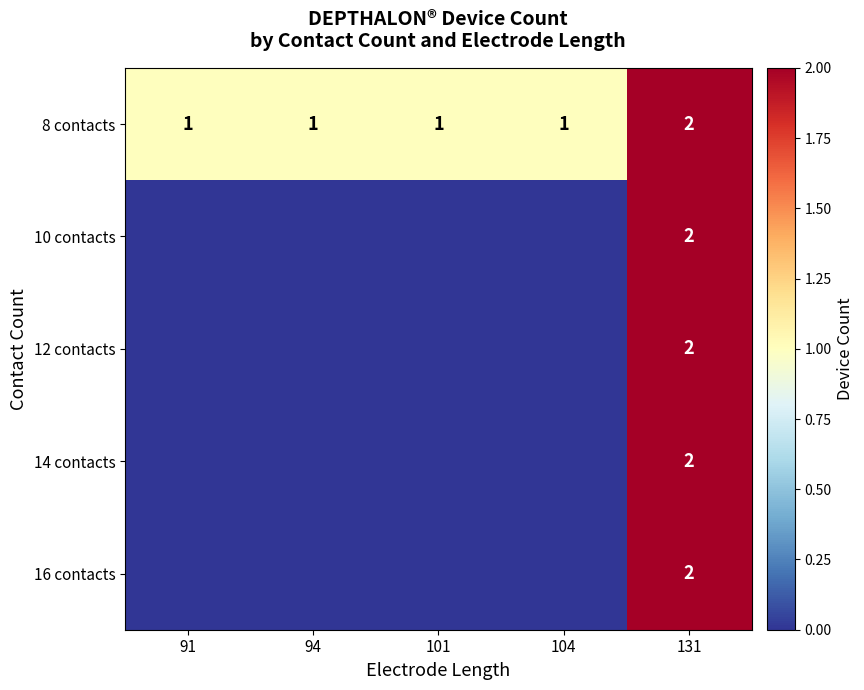

True or false: 10 contacts has a value of 2 at 131.

True